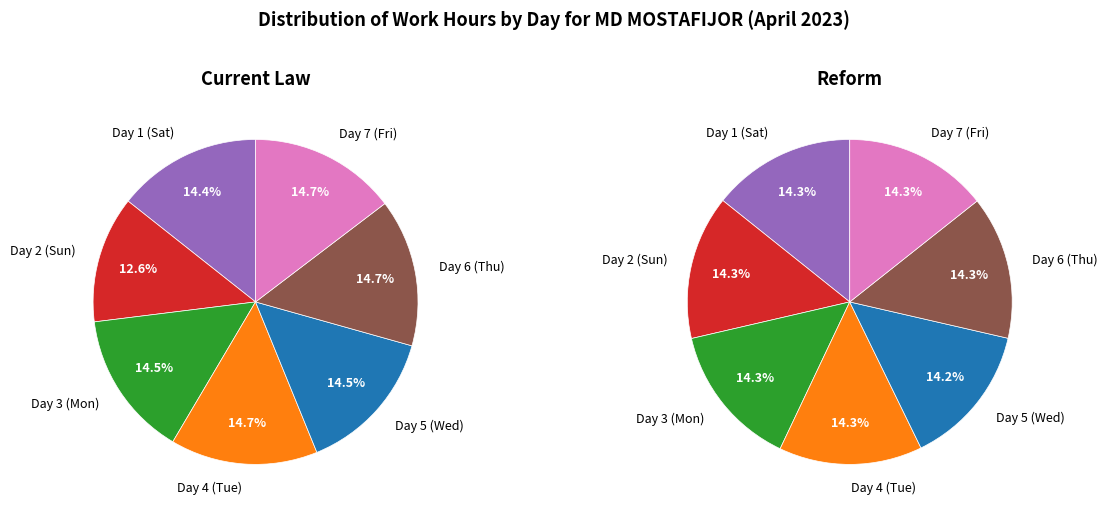

The Day 7 (Fri) slice represents 27% of the pie. True or false?

False